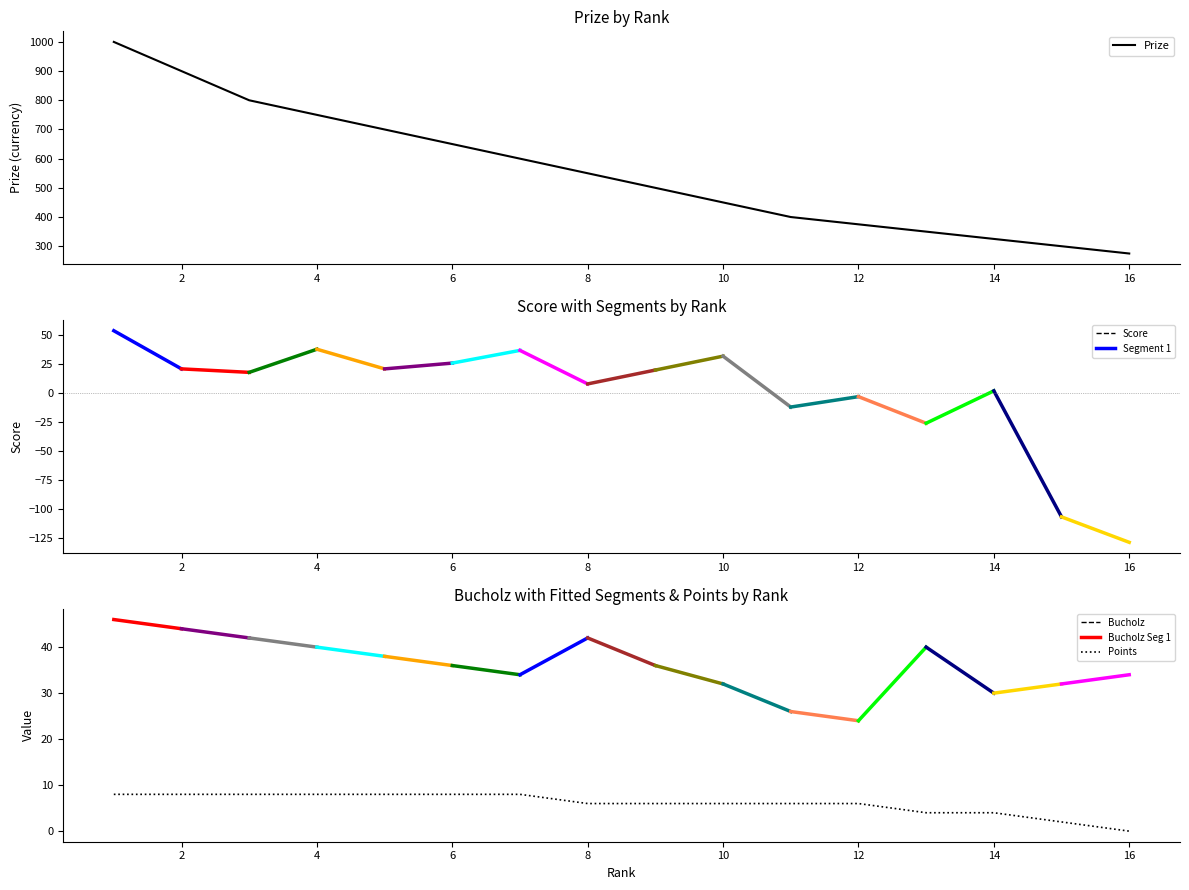

Reading left to right, what are all the values shown in this chart?

Prize: 1000	900	800	750	700	650	600	550	500	450	400	375	350	325	300	275
Score: 54	21	18	38	21	26	37	8	20	32	-12	-3	-26	2	-107	-129
Bucholz: 46	44	42	40	38	36	34	42	36	32	26	24	40	30	32	34
Points: 8	8	8	8	8	8	8	6	6	6	6	6	4	4	2	0